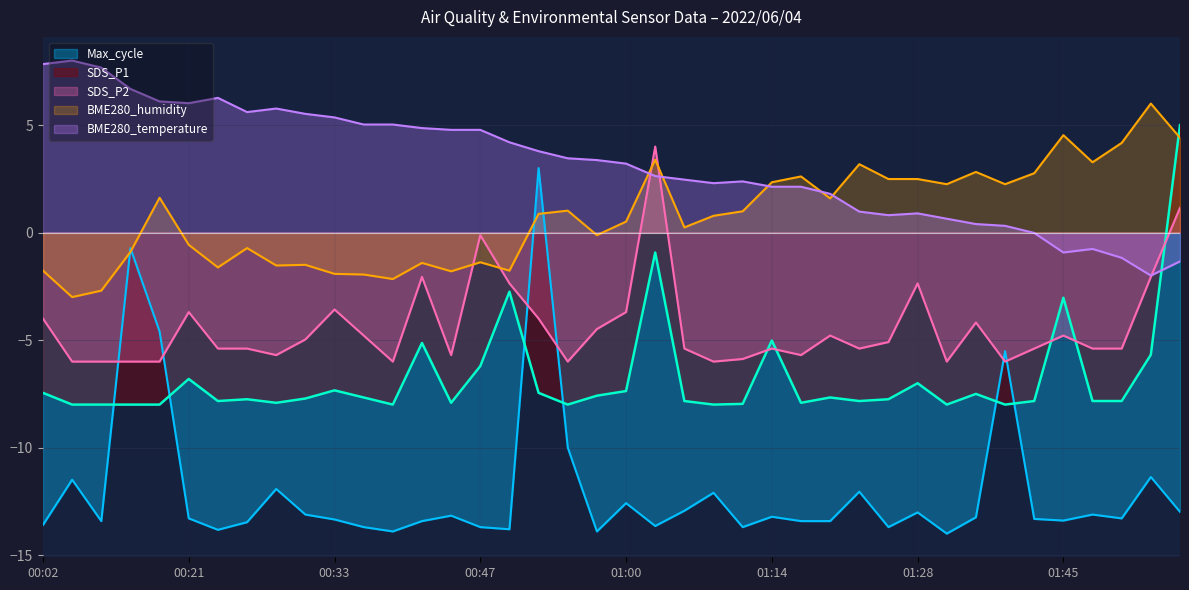

At which label does BME280_temperature reach its peak?

00:04